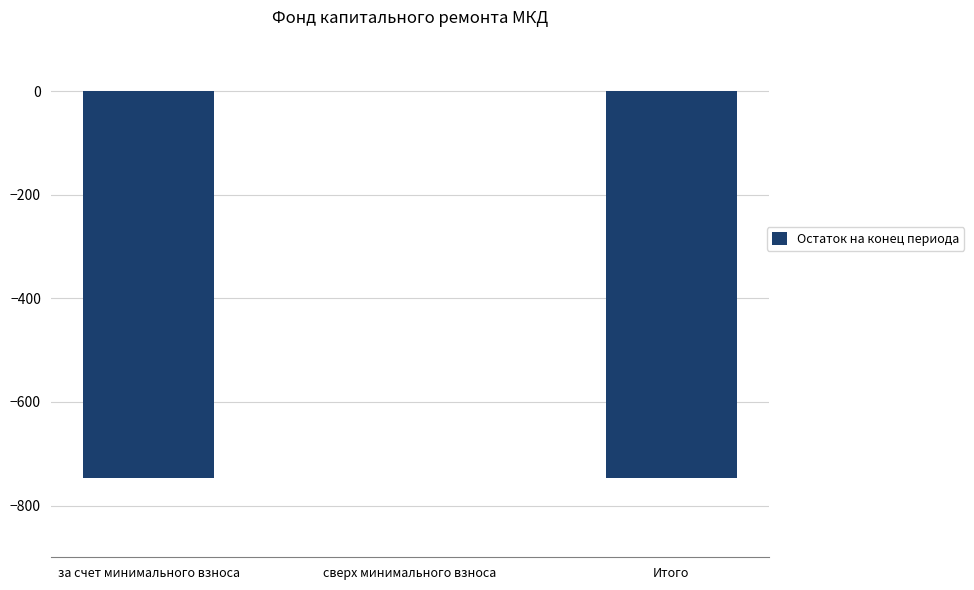

The value at за счет минимального взноса is -1167.2. True or false?

False